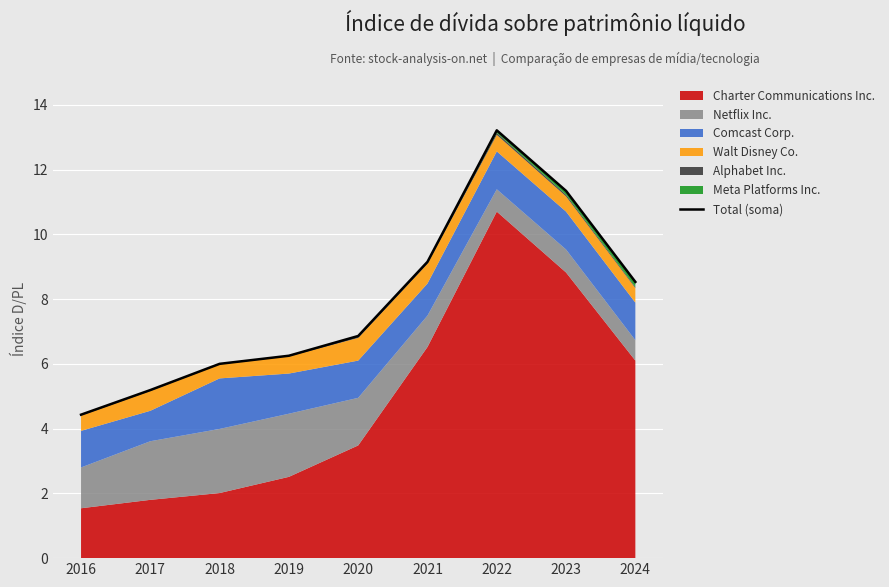

Rank the categories by value from highest to lowest.

2022, 2023, 2021, 2024, 2020, 2019, 2018, 2017, 2016